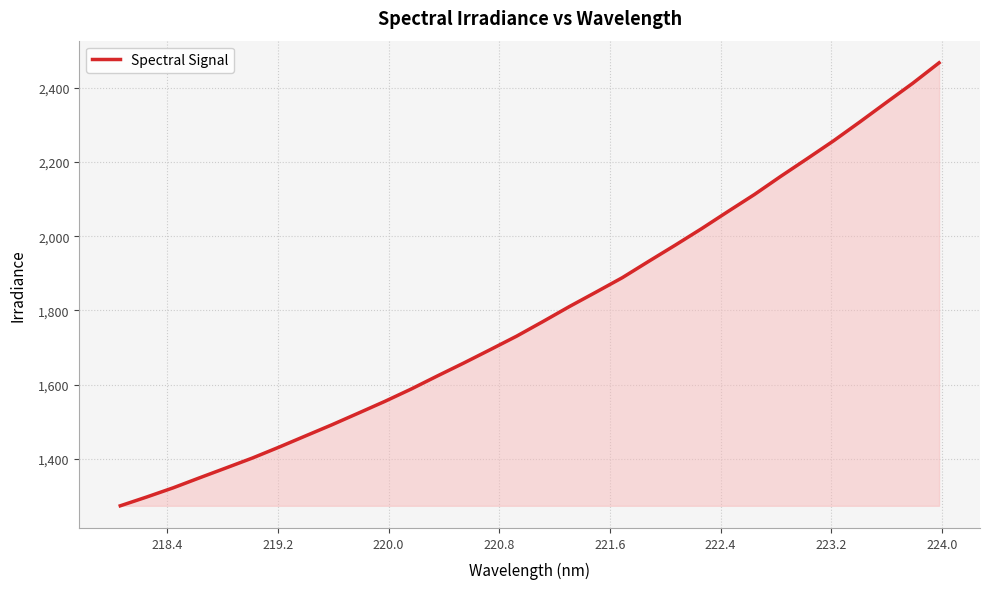

True or false: the data has more than 2 interior local peaks.

False